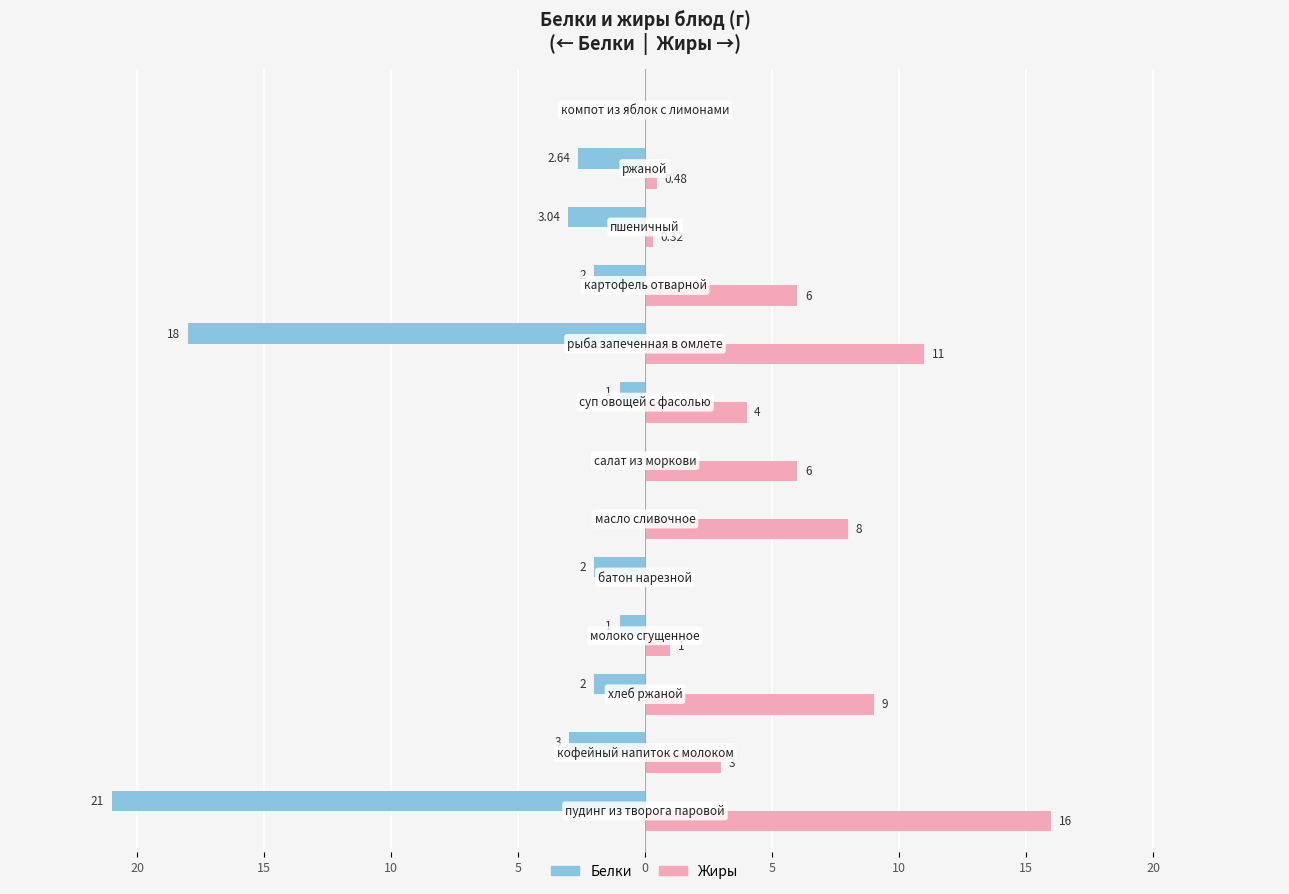

What are all the series names shown in the legend?

Белки, Жиры